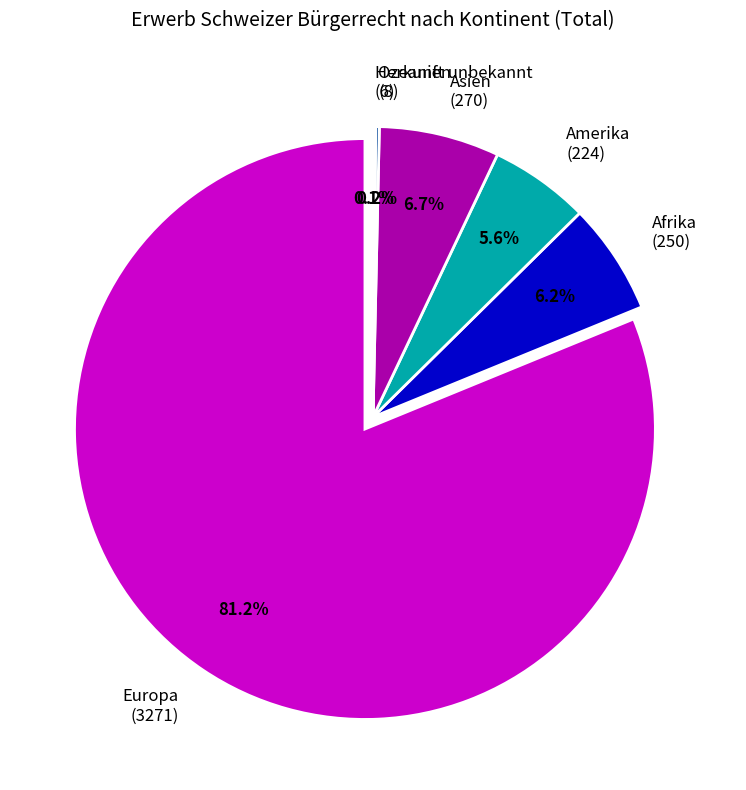

How many slices are in this pie chart?

6